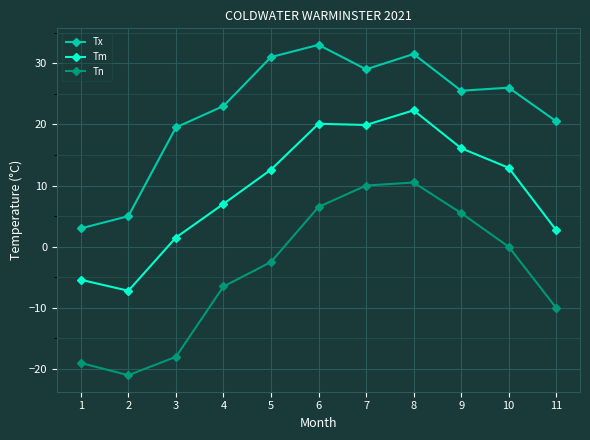

What is the sum of the Tm values at 2 and 10?

5.7